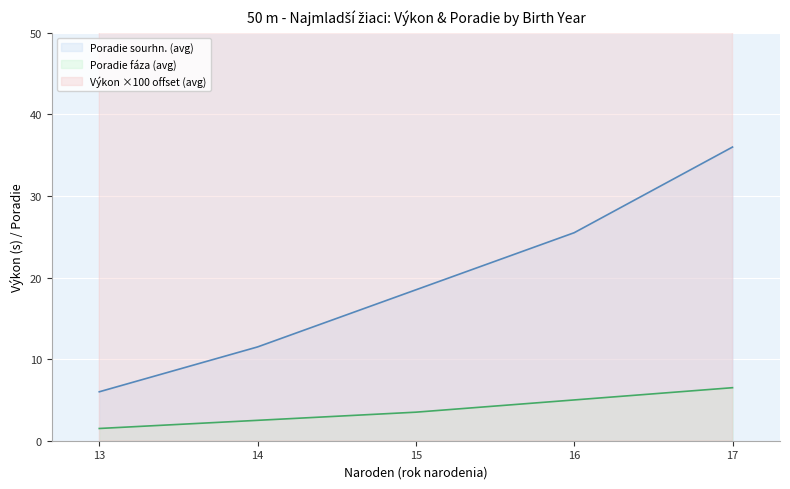

List the series in order of their peak value, highest first.

Výkon (avg), Poradie sourhn. (avg), Poradie fáza (avg)